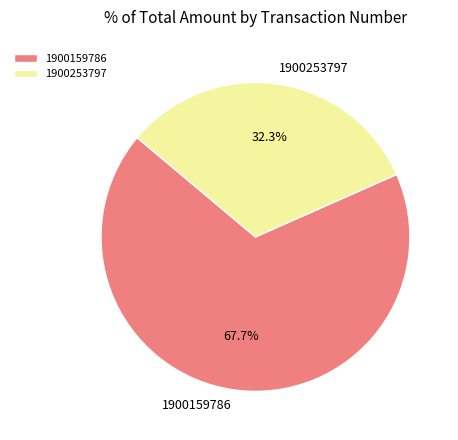

To the nearest percent, what portion does 1900159786 represent?

68%